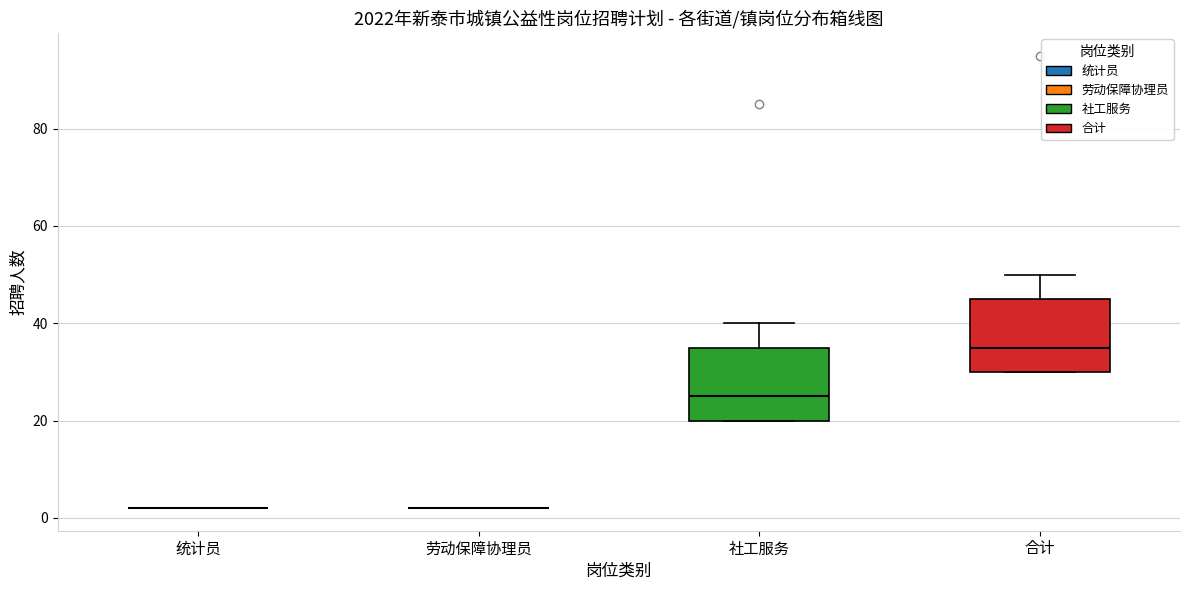

Reading left to right, transcribe this box plot: for each box, give where its median line is, the range the box spans, and where its two whiskers end, as read against the y-axis. The values are not printed on the chart, so give them approximately, as read against the axis.

统计员: box collapsed to a line at 2, whiskers 2 to 2
劳动保障协理员: box collapsed to a line at 2, whiskers 2 to 2
社工服务: median 26, box 20 to 36, whiskers 20 to 40
合计: median 36, box 30 to 46, whiskers 30 to 50